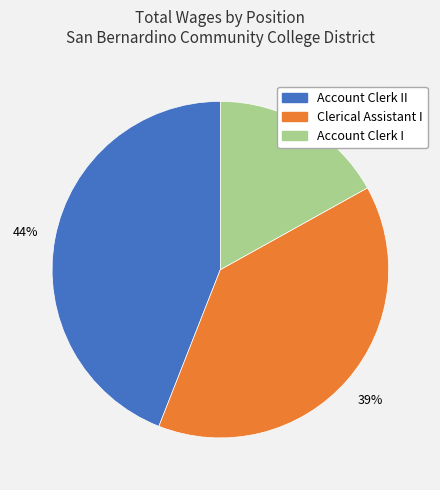

Does any single category account for the majority?

No